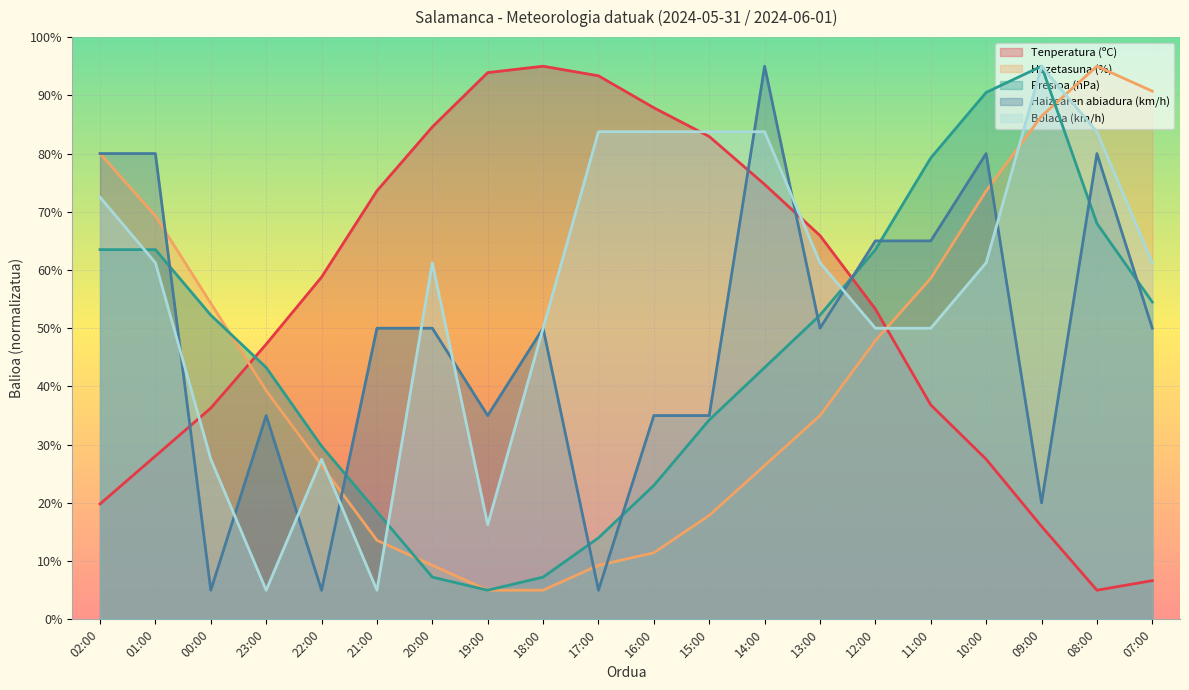

Where do Haizearen abiadura (km/h) and Tenperatura (ºC) first cross each other?

01:00 and 00:00